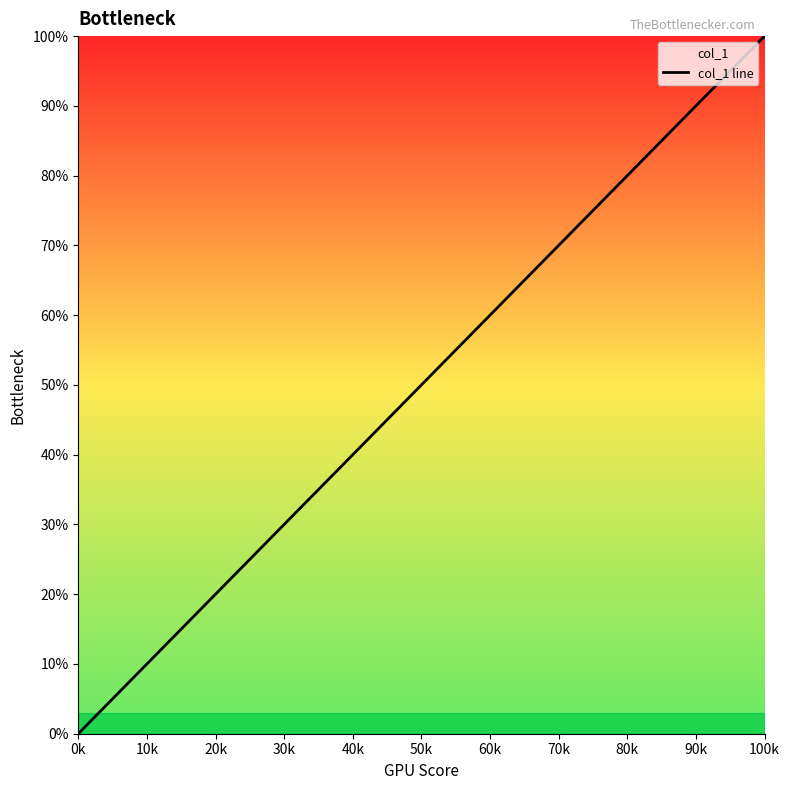

How many values are below 50?

7